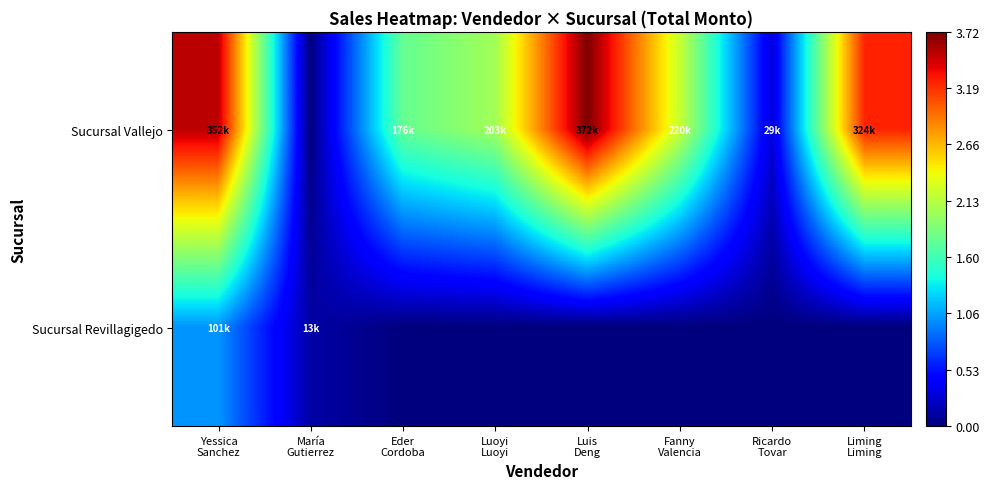

Rank the series by their average value, from lowest to highest.

Sucursal Revillagigedo, Sucursal Vallejo